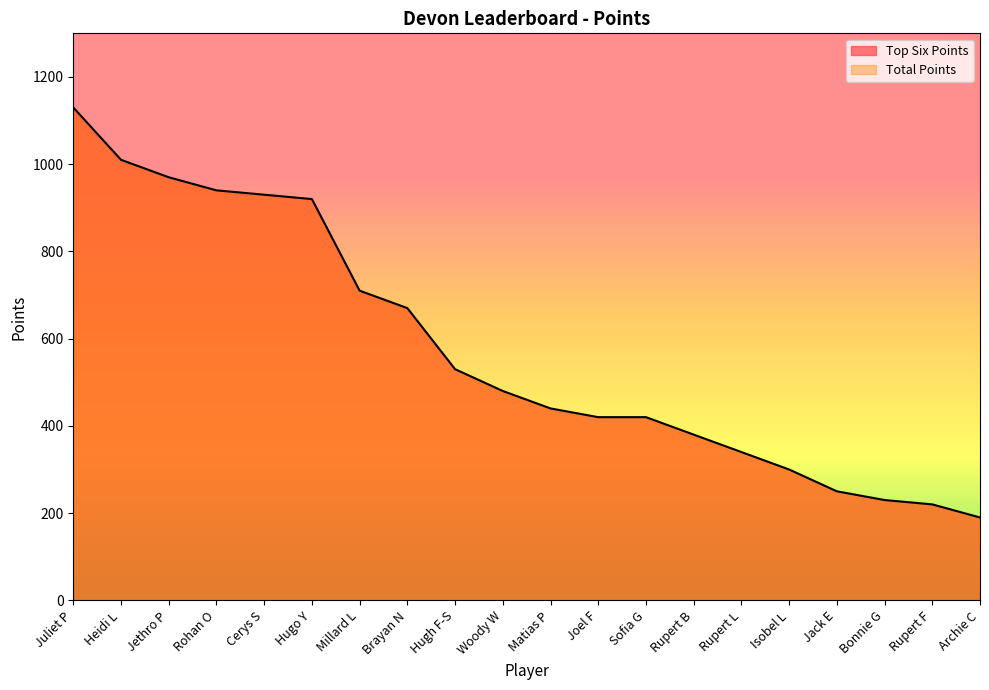

At which category does the chart reach its minimum across all series?

Archie C